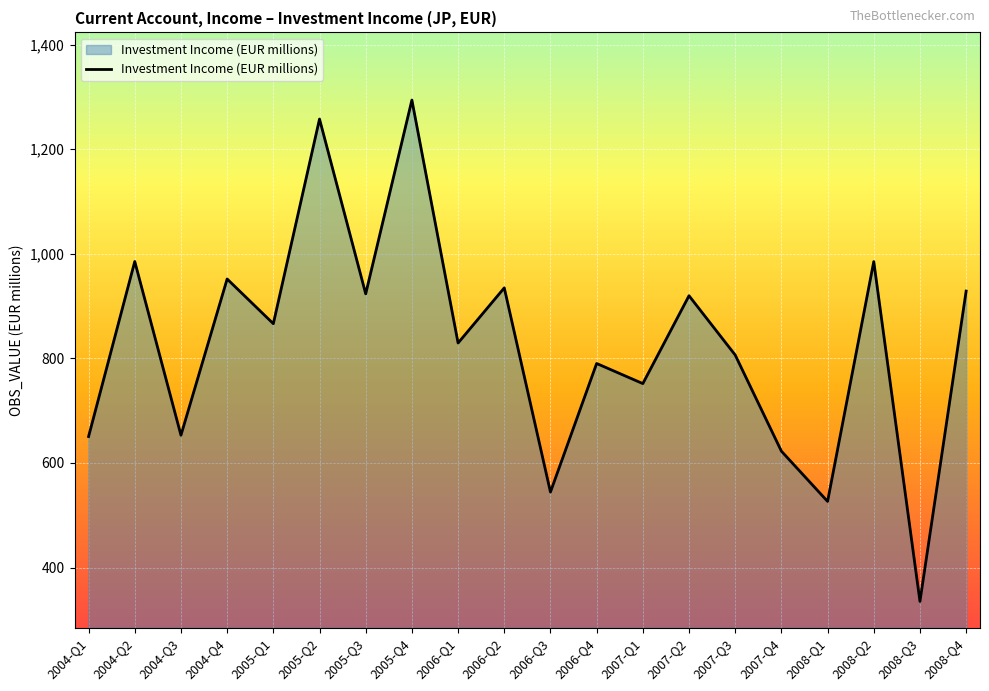

Which category has the lowest value across all series?

2008-Q3